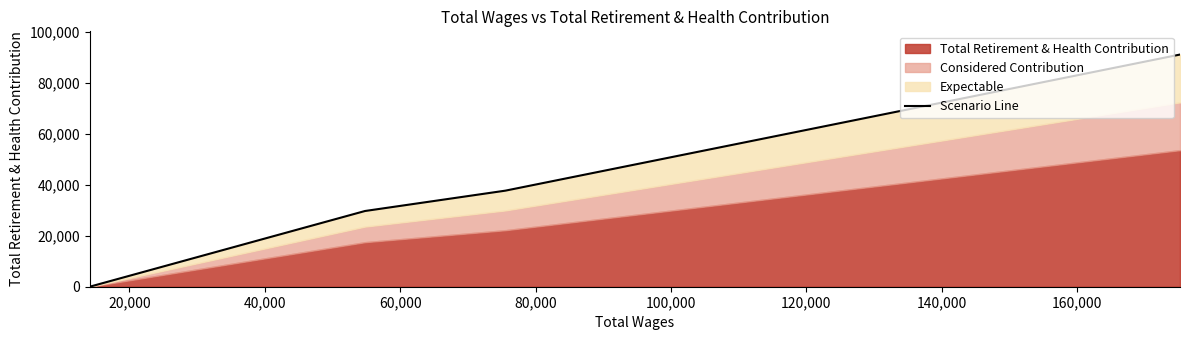

How many values exceed 37672?

1